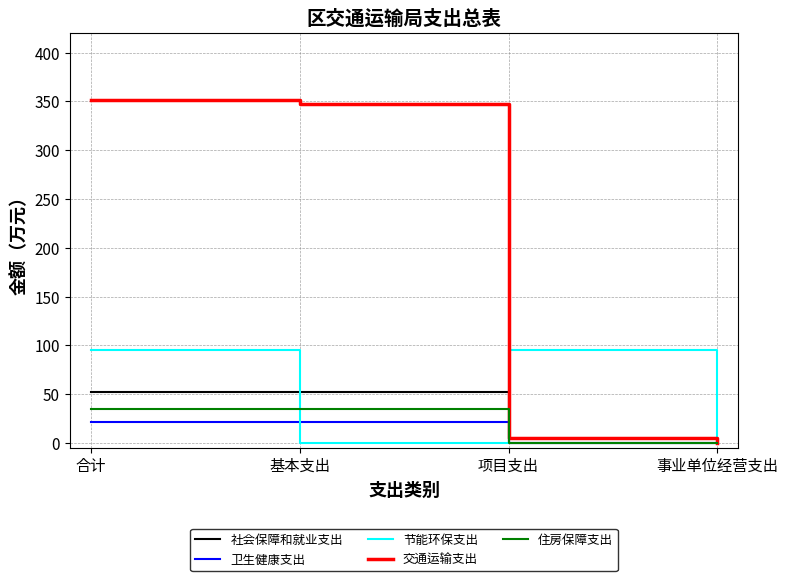

Which series has the largest range (max minus min)?

交通运输支出